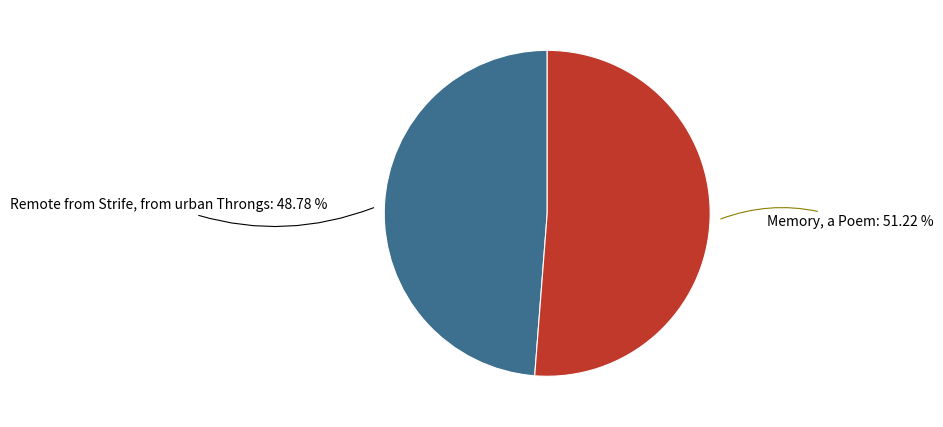

Which category has the smallest portion of the pie?

Remote from Strife, from urban Throngs